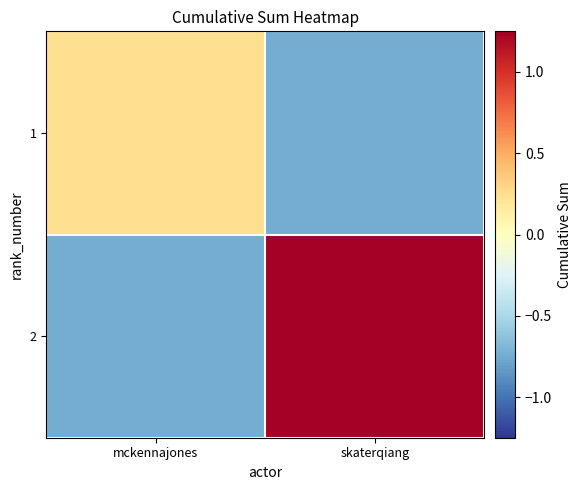

What is the spread (max minus min) of values at mckennajones?

1.0